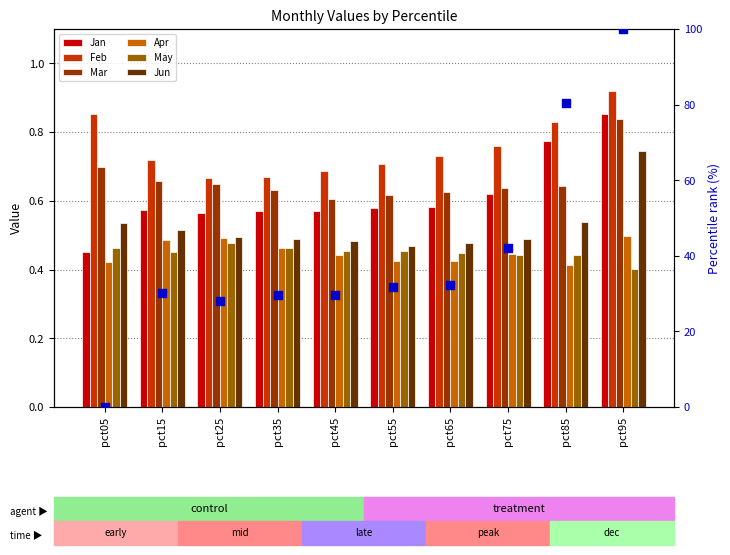

Which series contains the highest Y value?

Jan